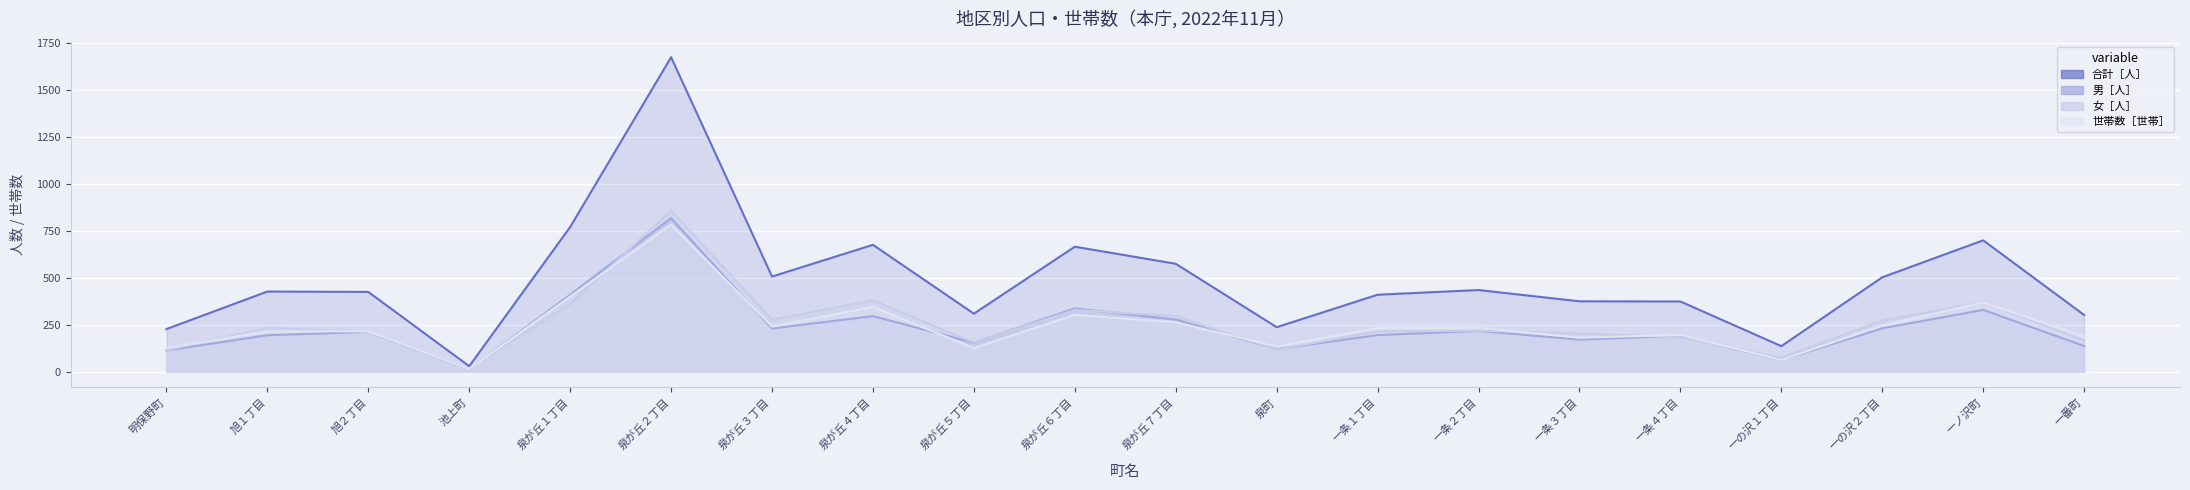

What is the smallest value displayed?

13